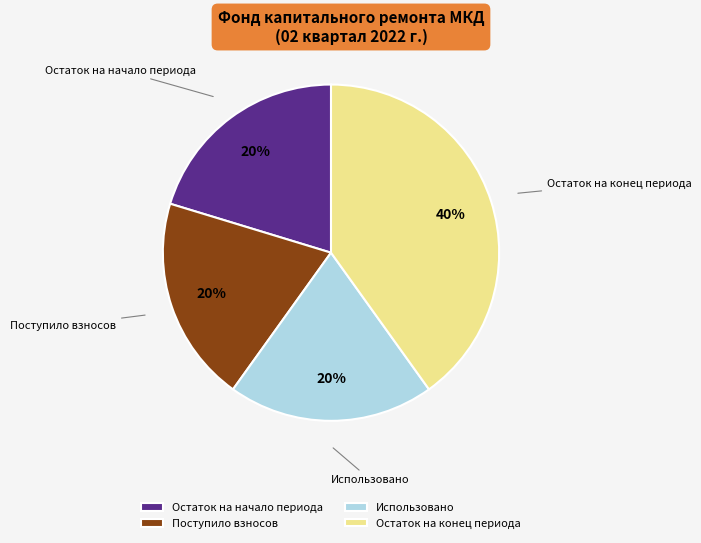

To the nearest percent, what is the difference between the largest and smallest slice percentages?

20%